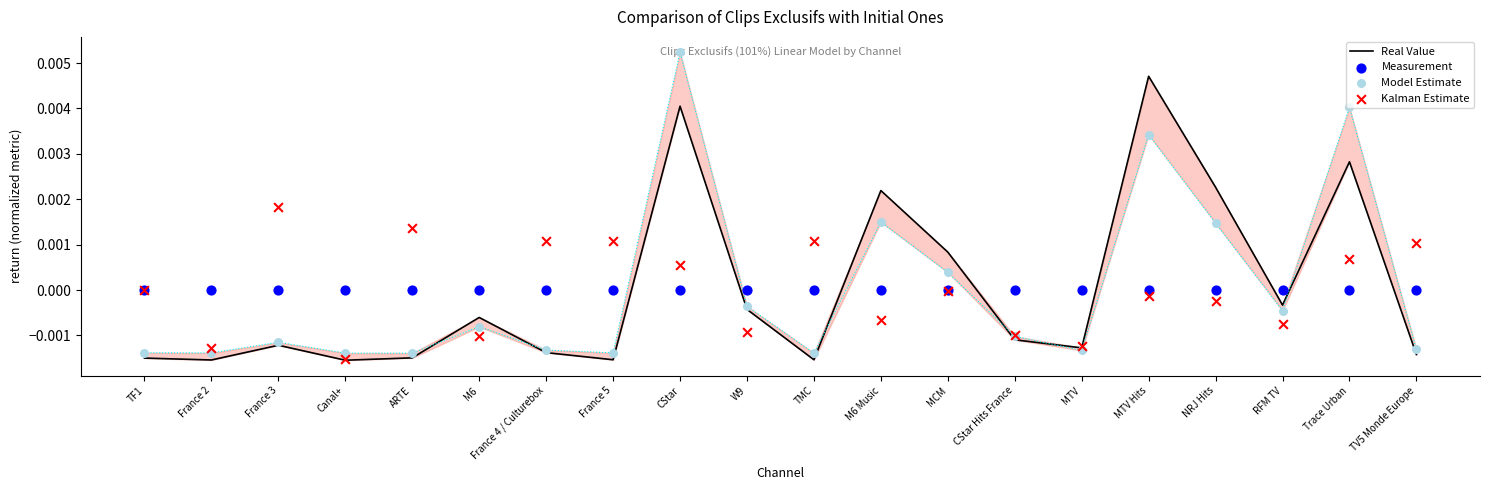

At how many categories does at least one series exceed 0?

14